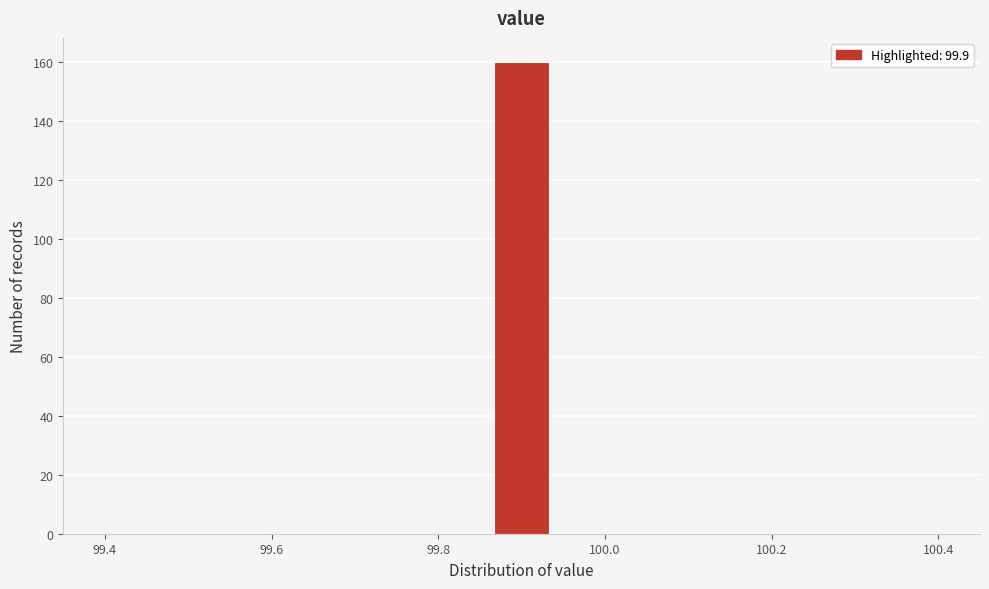

Read against the x-axis, roughly where is the centre of the tallest bar?

99.90